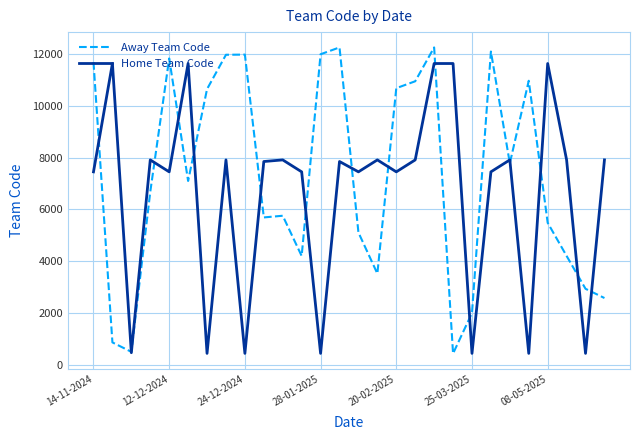

Which series has the largest range (max minus min)?

Away Team Code